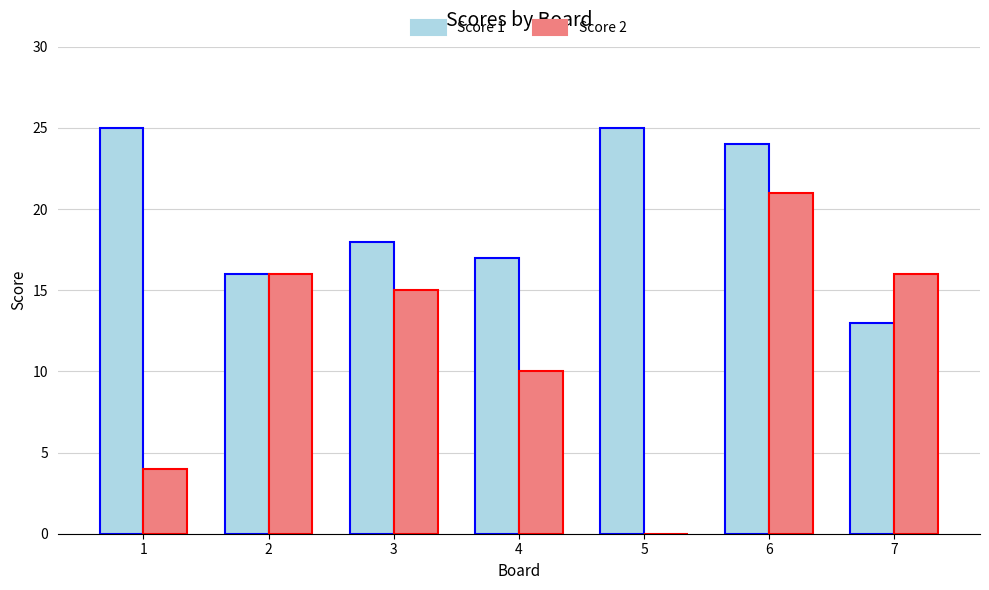

What is the difference between the Score 1 values at 5 and 2?

9